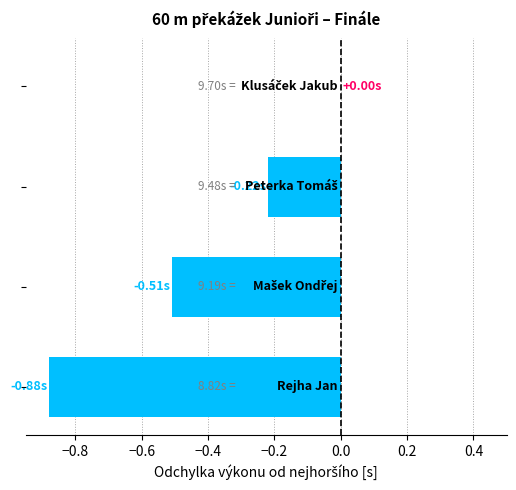

What is the sum of all values?

-1.6